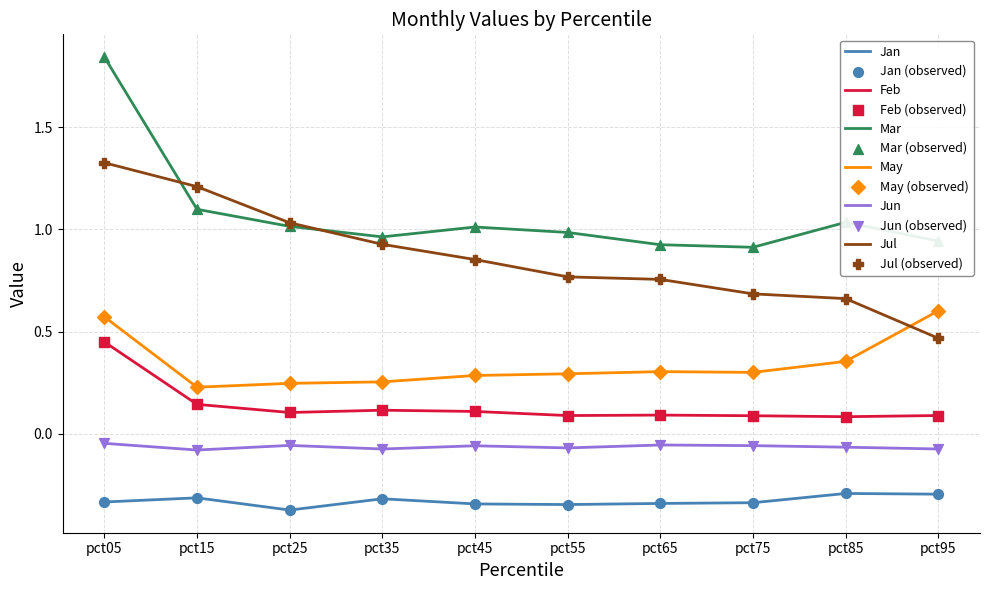

Which series has the largest total across all categories?

Mar